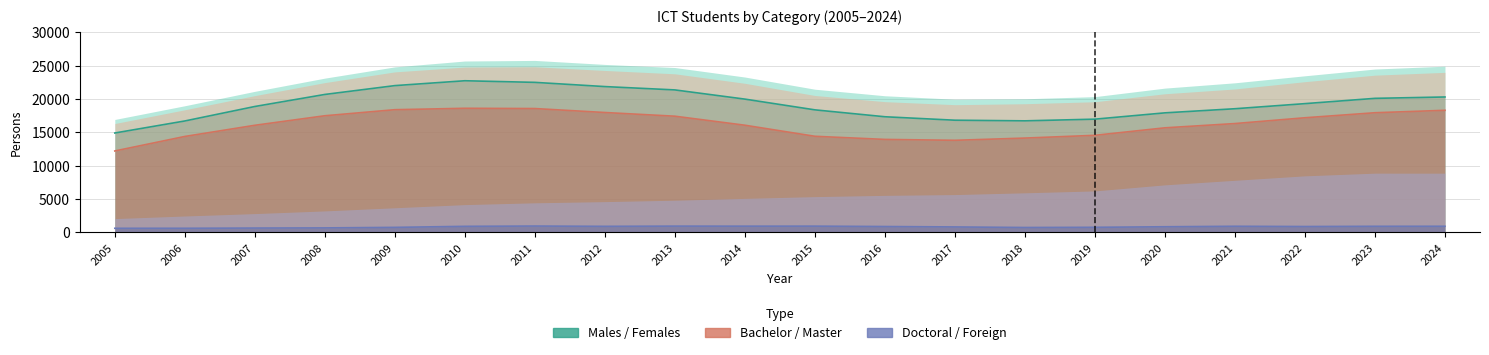

What is the highest value of the Doctoral series?

965